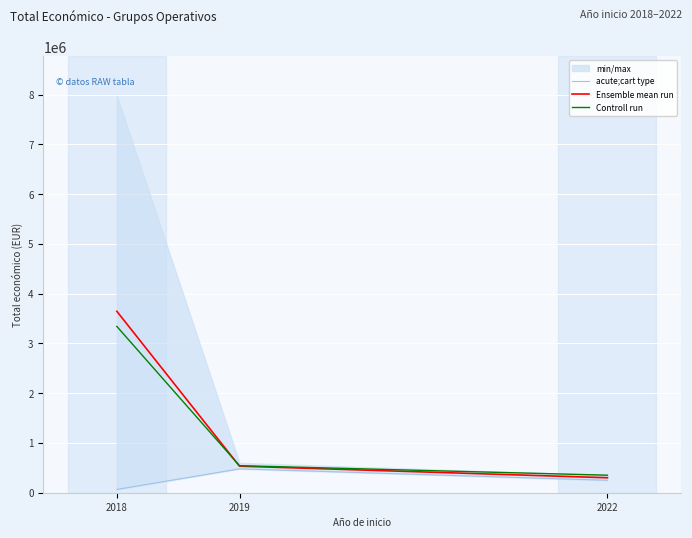

At which category is the sum across all series the highest?

2018